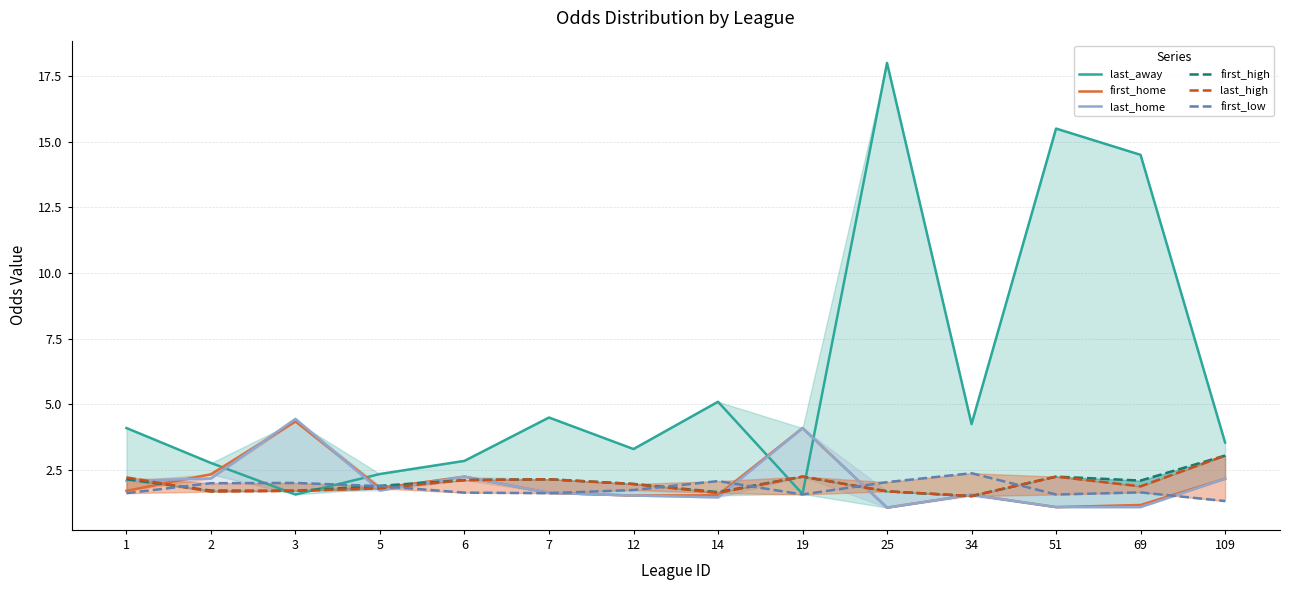

True or false: last_high and last_away intersect in this chart.

True